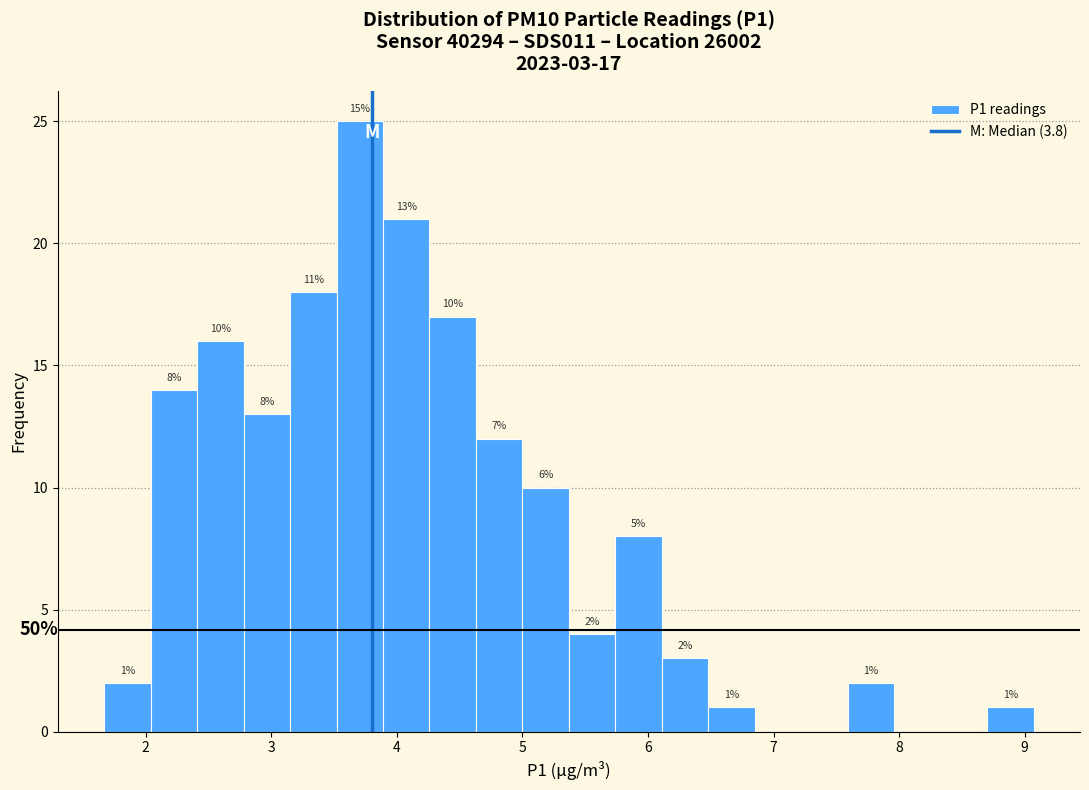

Read against the x-axis, roughly where is the centre of the tallest bar?

3.7